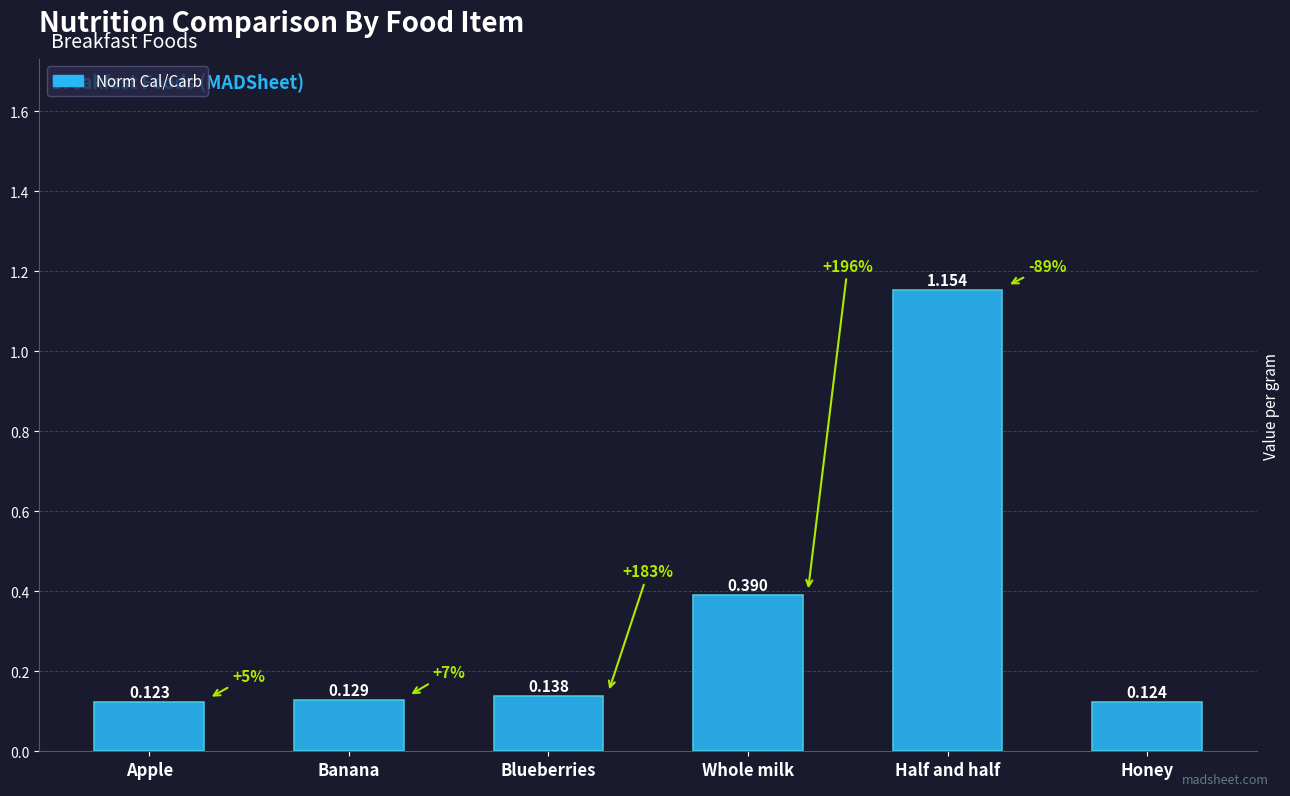

What position from the right is Honey?

1